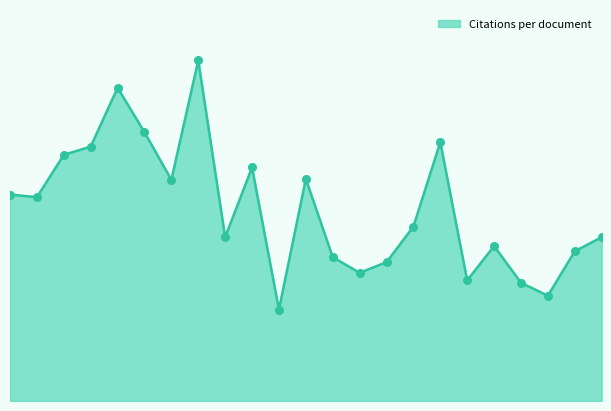

Does the chart have visible grid lines?

No